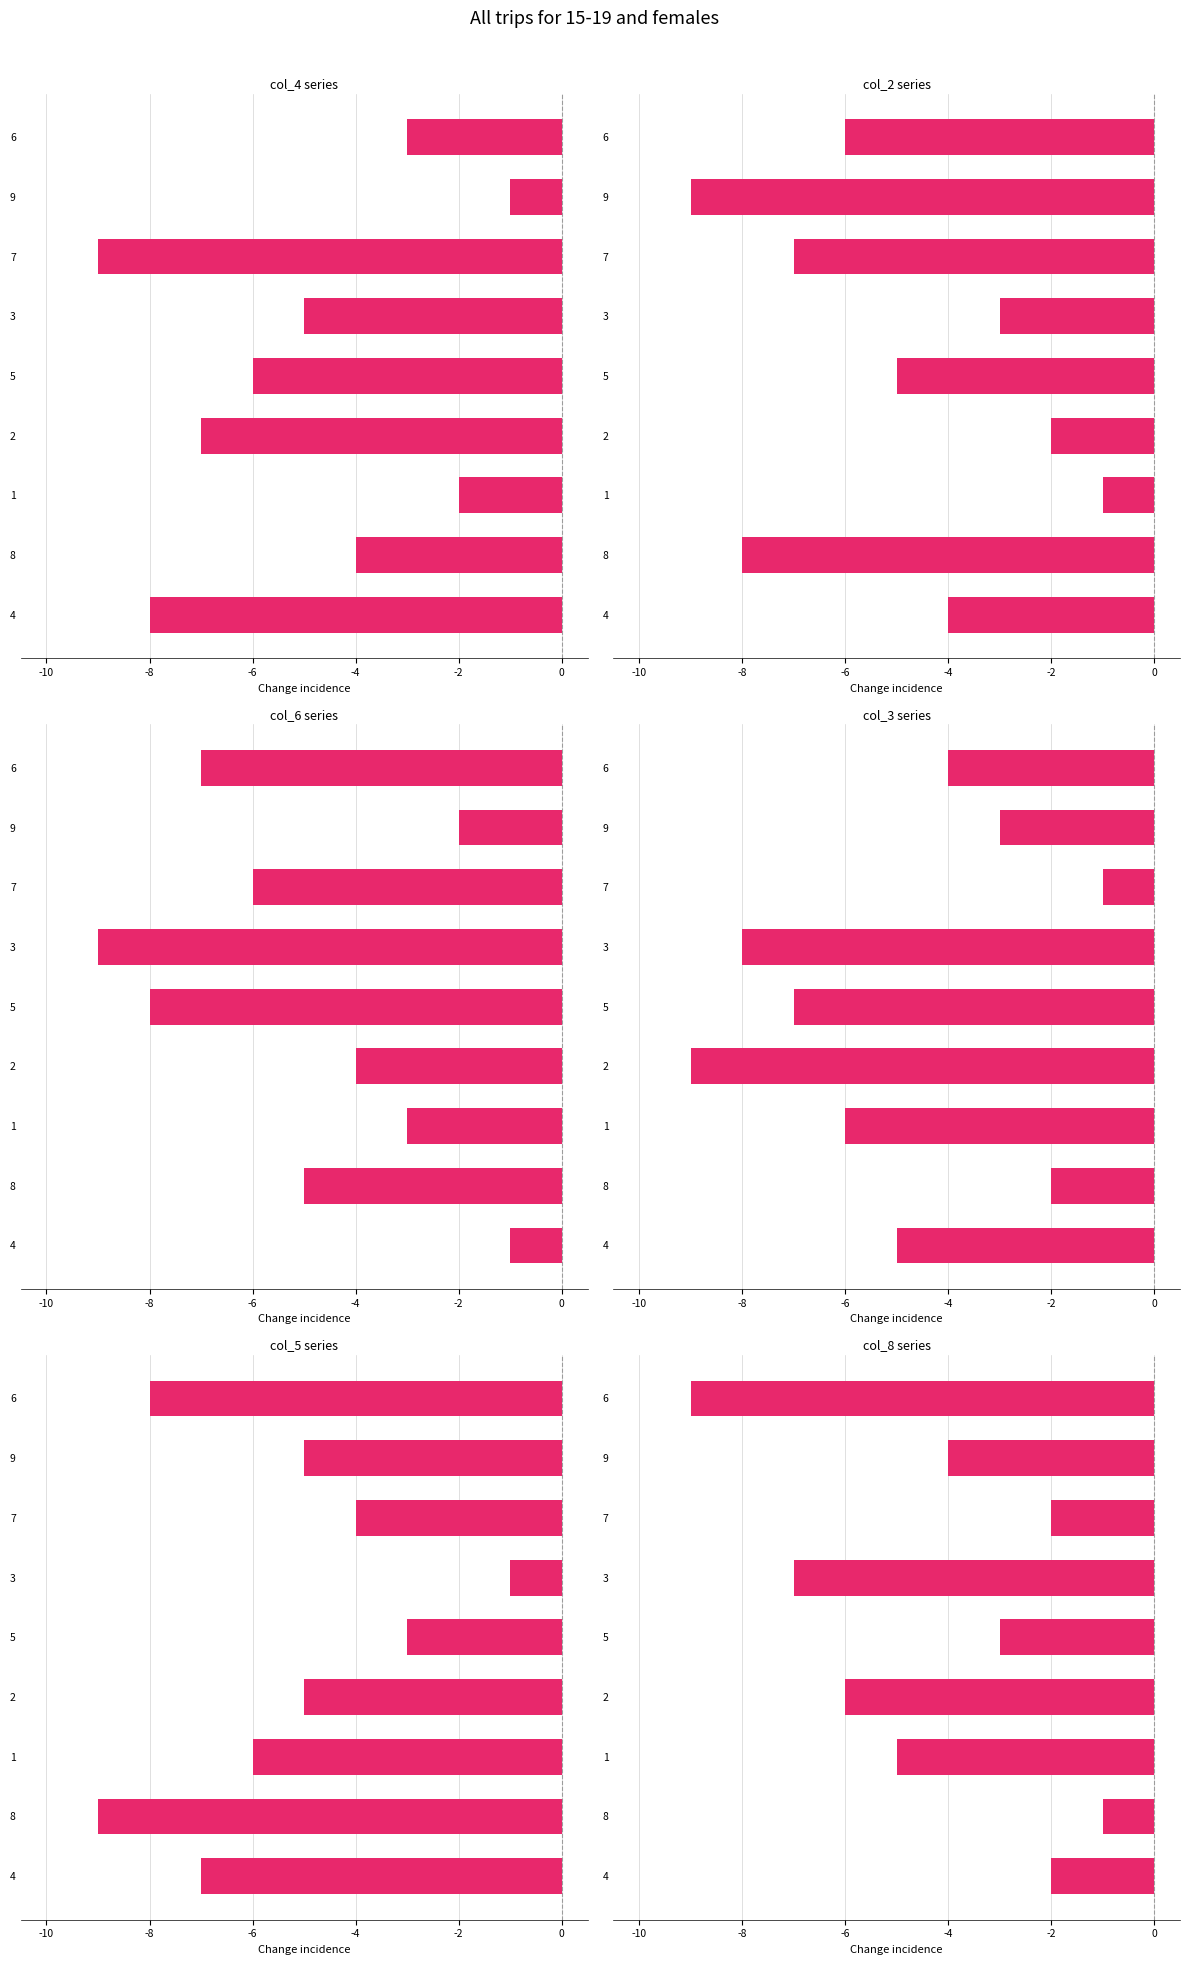

Reading right to left, extract all data points from this chart.

col_4: -3	-1	-9	-5	-6	-7	-2	-4	-8
col_2: -6	-9	-7	-3	-5	-2	-1	-8	-4
col_6: -7	-2	-6	-9	-8	-4	-3	-5	-1
col_3: -4	-3	-1	-8	-7	-9	-6	-2	-5
col_5: -8	-5	-4	-1	-3	-5	-6	-9	-7
col_8: -9	-4	-2	-7	-3	-6	-5	-1	-2